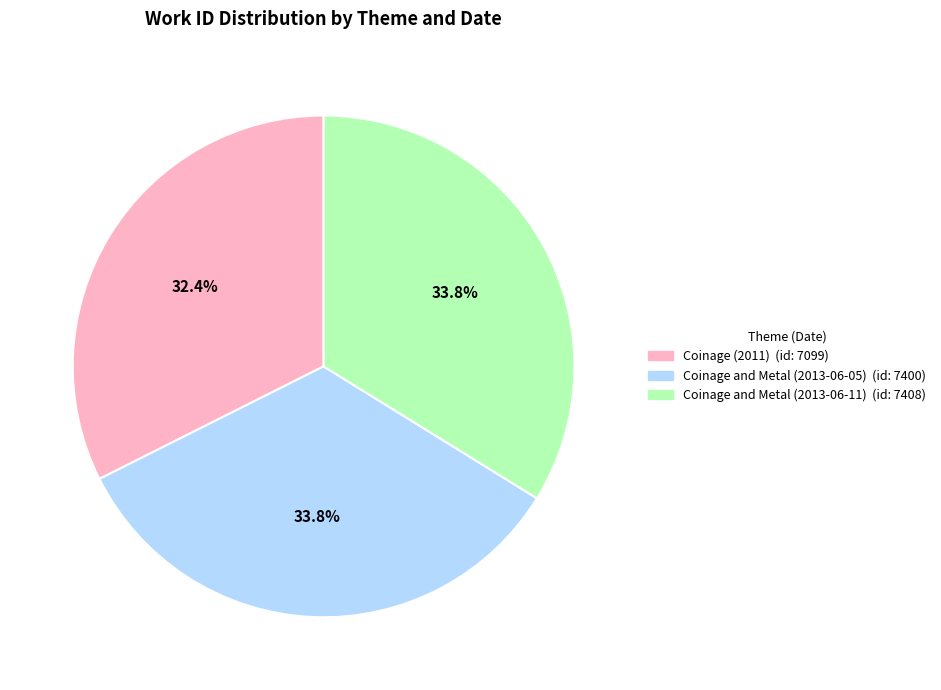

To the nearest percent, what percentage of the pie is Coinage and Metal (2013-06-05)?

34%